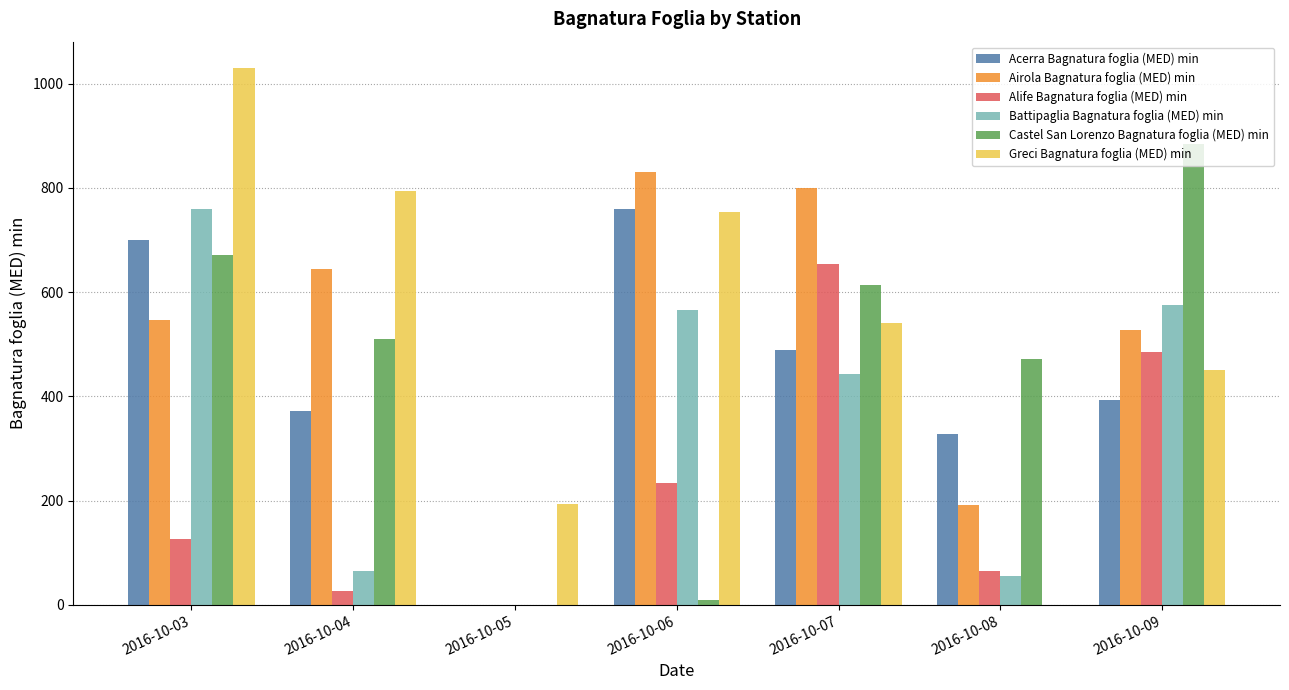

Reading left to right, what are all the values shown in this chart?

Acerra Bagnatura foglia (MED) min: 700.0	371.8	0.0	758.9	489.4	328.0	393.0
Airola Bagnatura foglia (MED) min: 547.3	645.2	0.0	829.8	799.1	191.1	527.9
Alife Bagnatura foglia (MED) min: 127.0	26.0	0.0	233.0	653.0	65.0	486.0
Battipaglia Bagnatura foglia (MED) min: 760.0	65.8	0.0	565.9	443.8	55.9	574.8
Castel San Lorenzo Bagnatura foglia (MED) min: 672.0	510.0	0.0	9.0	614.0	471.0	884.0
Greci Bagnatura foglia (MED) min: 1029.0	794.0	193.0	754.0	540.0	0.0	451.0